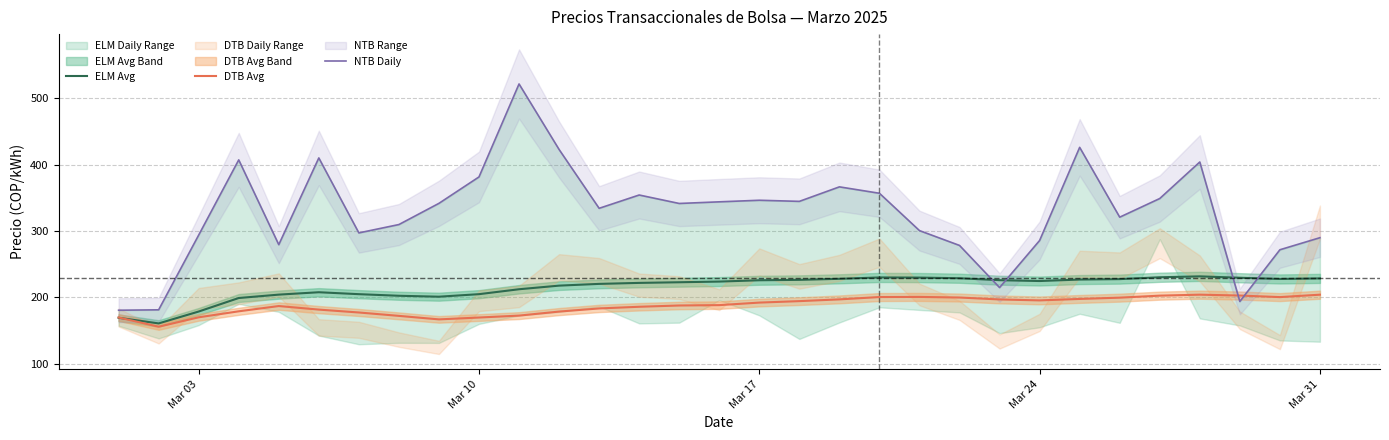

True or false: DTB Avg has a value of 204.1 at Mar 31.

True